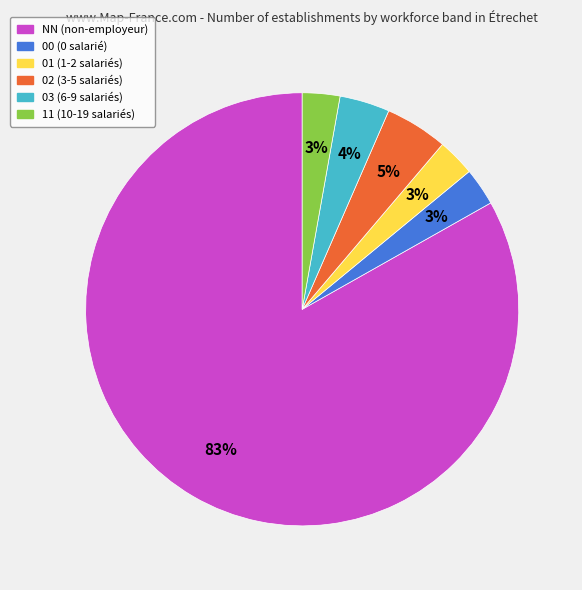

Which has a higher value, 00 or 02?

02